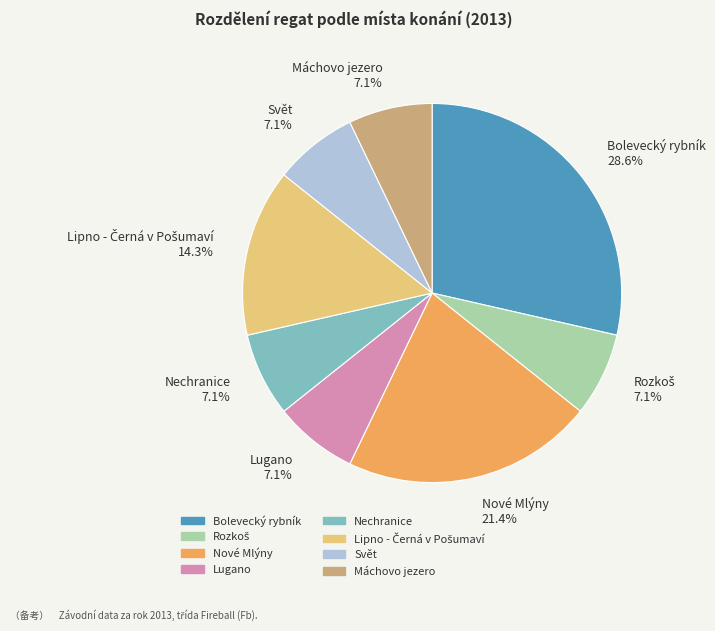

True or false: Lugano accounts for 1% of the total.

False